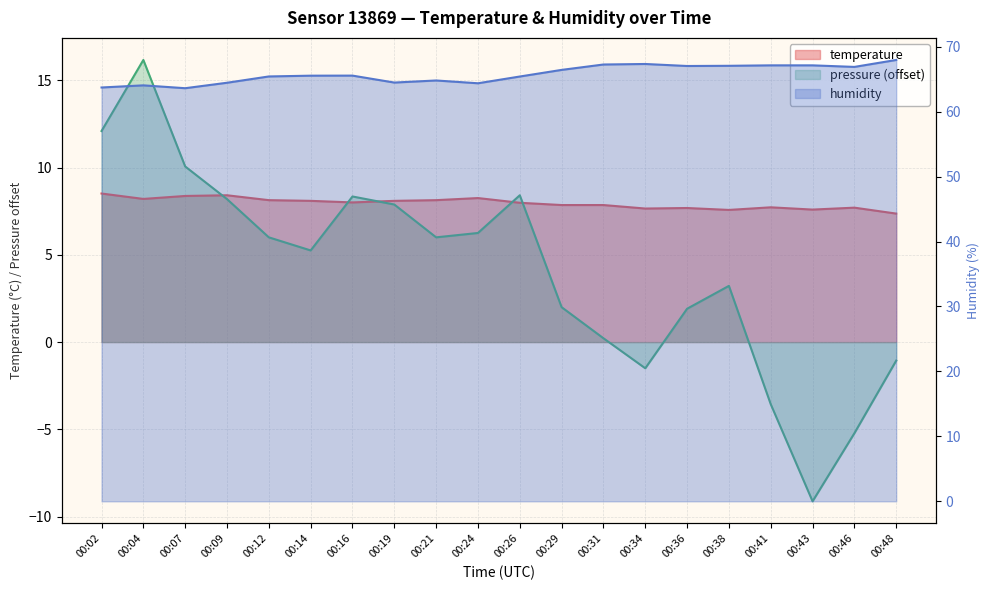

At which category is the sum across all series the highest?

00:04